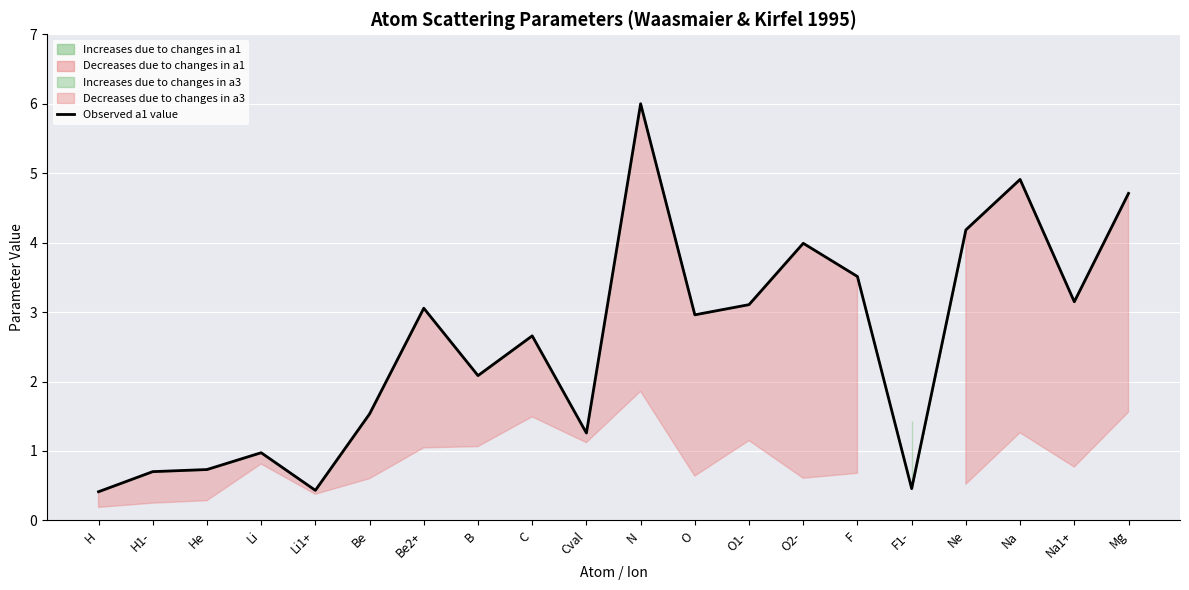

Is this an area chart (filled region under the line)?

No